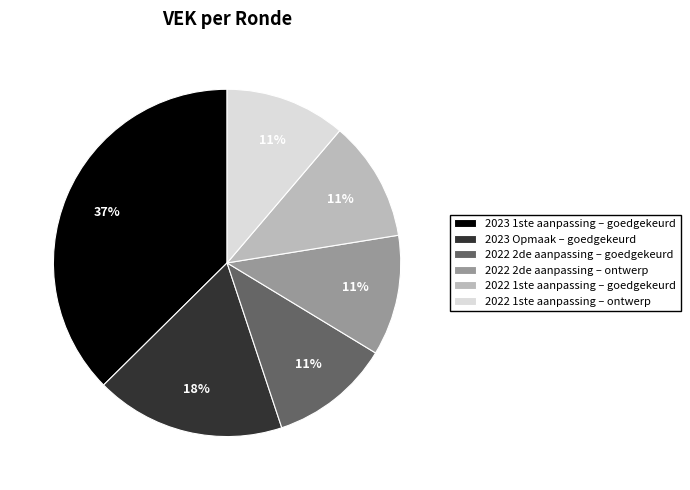

Does any single category account for the majority?

No